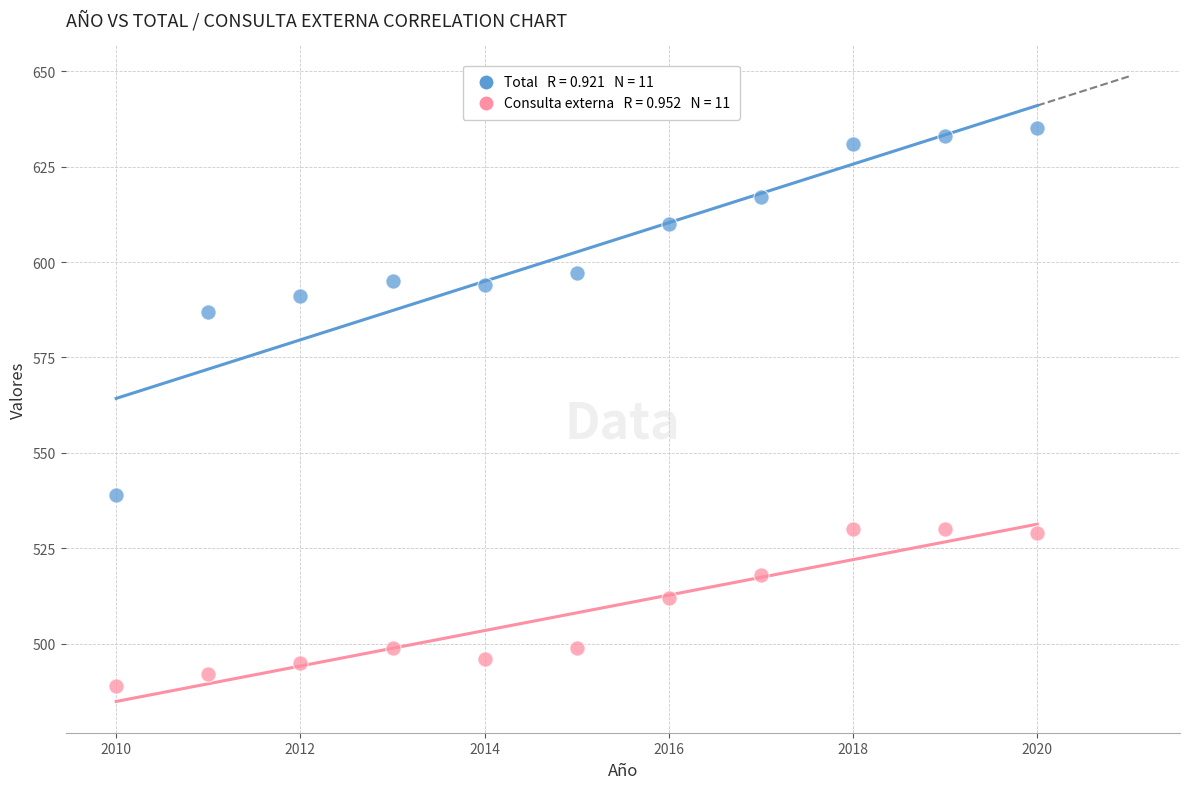

Across all data points, what is the range of X values (max minus min)?

10